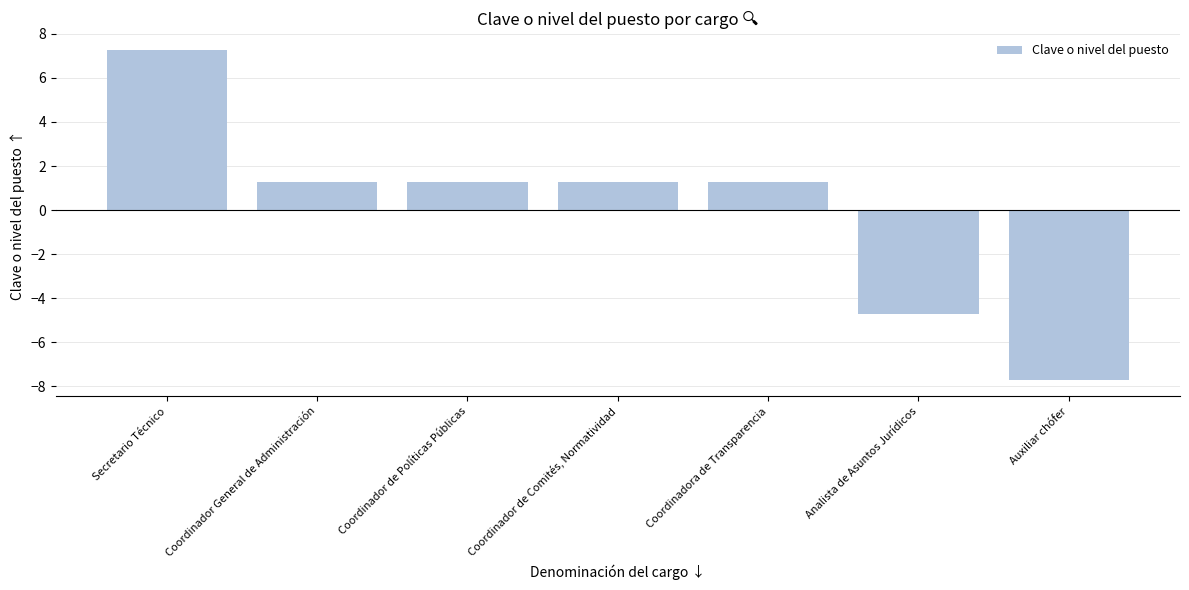

What is the label of the 3rd bar from the right?

Coordinadora de Transparencia